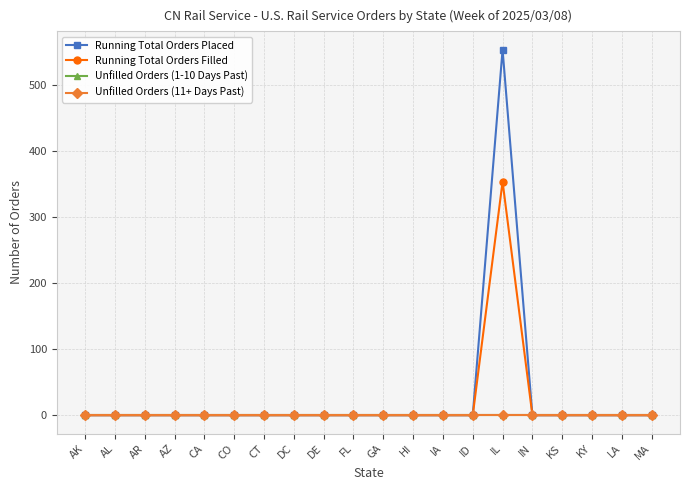

At which category is the sum across all series the highest?

IL